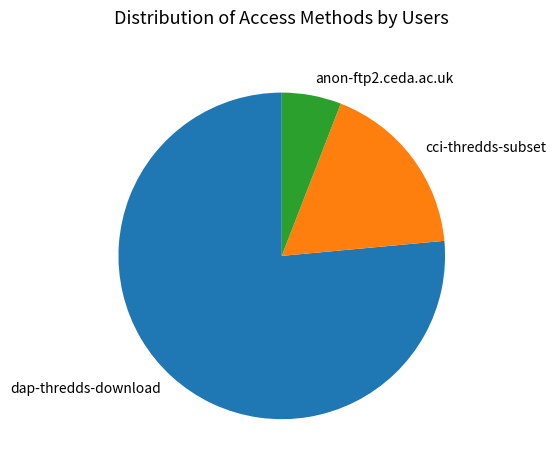

Does anon-ftp2.ceda.ac.uk account for over 50% of the chart?

No